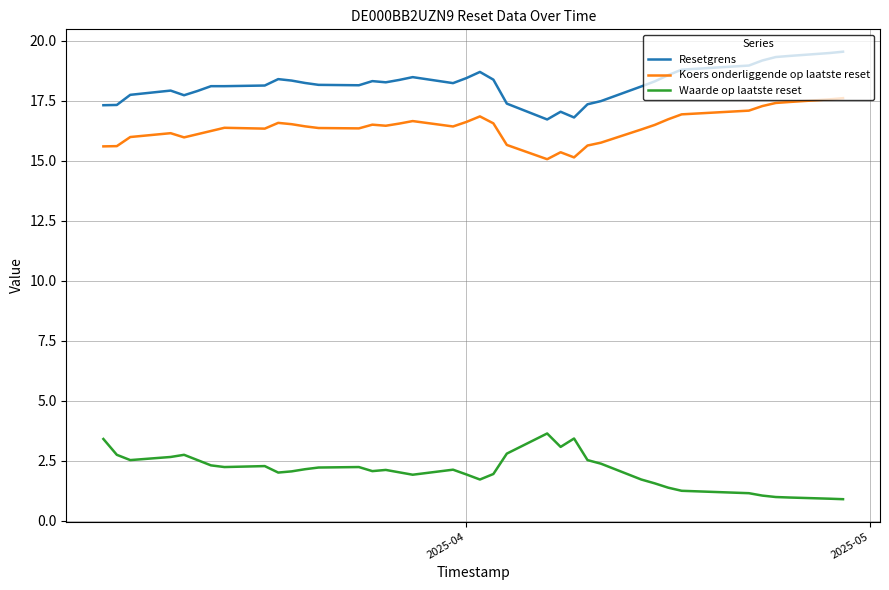

What is the difference between the second highest and second lowest values in the Resetgrens series?

2.7